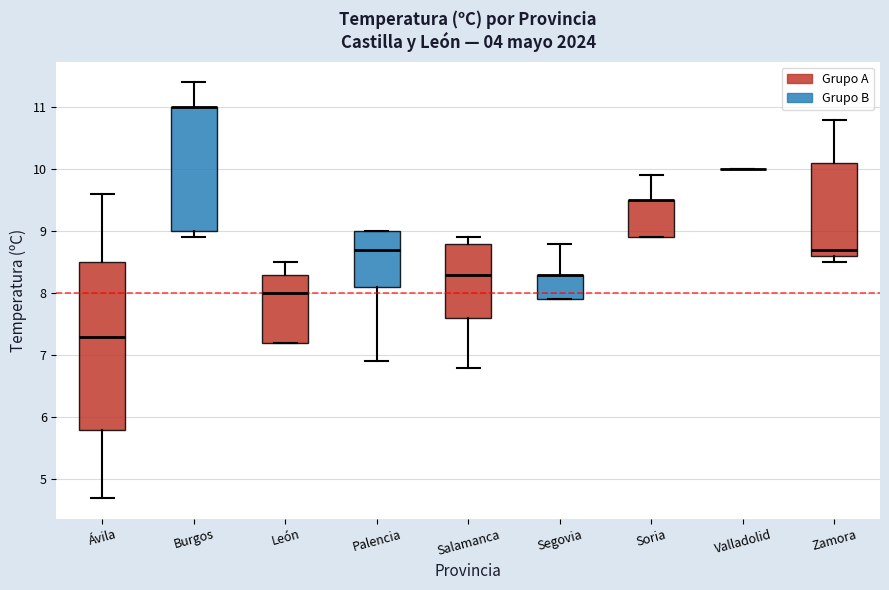

Reading left to right, transcribe this box plot: for each box, give where its median line is, the range the box spans, and where its two whiskers end, as read against the y-axis. The values are not printed on the chart, so give them approximately, as read against the axis.

Ávila: median 7.3, box 5.8 to 8.5, whiskers 4.7 to 9.6
Burgos: median 11.0 (drawn on the box's upper edge), box 9.0 to 11.0, whiskers 8.9 to 11.4
León: median 8.0, box 7.2 to 8.3, whiskers 7.2 to 8.5
Palencia: median 8.7, box 8.1 to 9.0, whiskers 6.9 to 9.0
Salamanca: median 8.3, box 7.6 to 8.8, whiskers 6.8 to 8.9
Segovia: median 8.3 (drawn on the box's upper edge), box 7.9 to 8.3, whiskers 7.9 to 8.8
Soria: median 9.5 (drawn on the box's upper edge), box 8.9 to 9.5, whiskers 8.9 to 9.9
Valladolid: box collapsed to a line at 10.0, whiskers 10.0 to 10.0
Zamora: median 8.7, box 8.6 to 10.1, whiskers 8.5 to 10.8